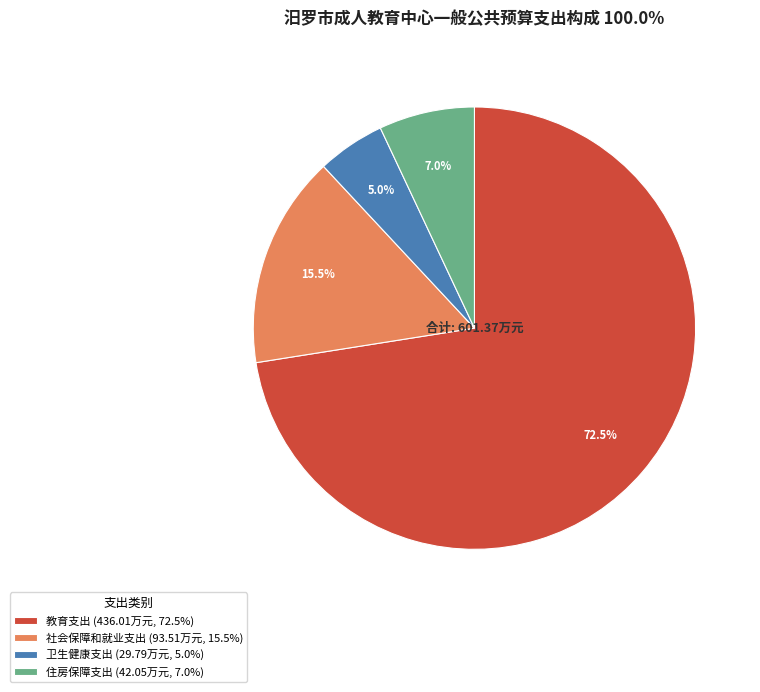

Rank the categories by value from highest to lowest.

教育支出, 社会保障和就业支出, 住房保障支出, 卫生健康支出